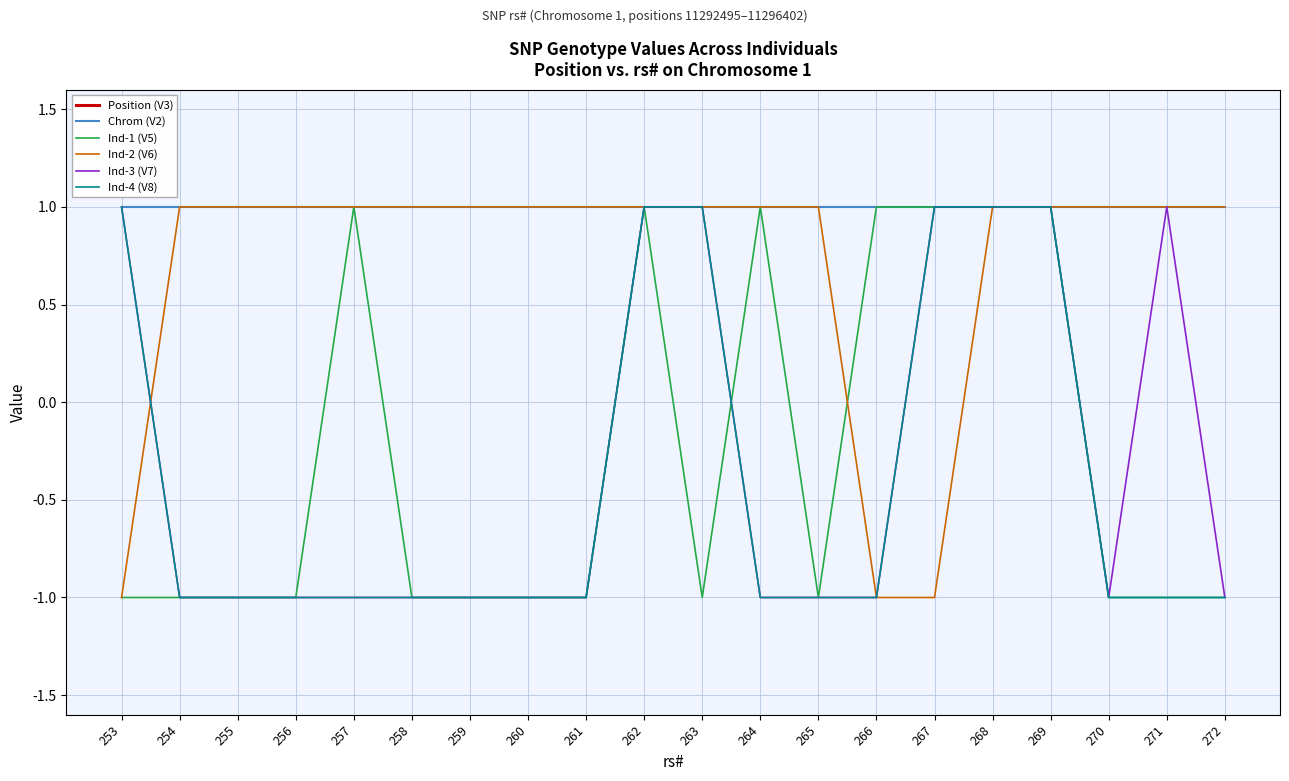

True or false: Position (V3) and Ind-3 (V7) intersect in this chart.

False